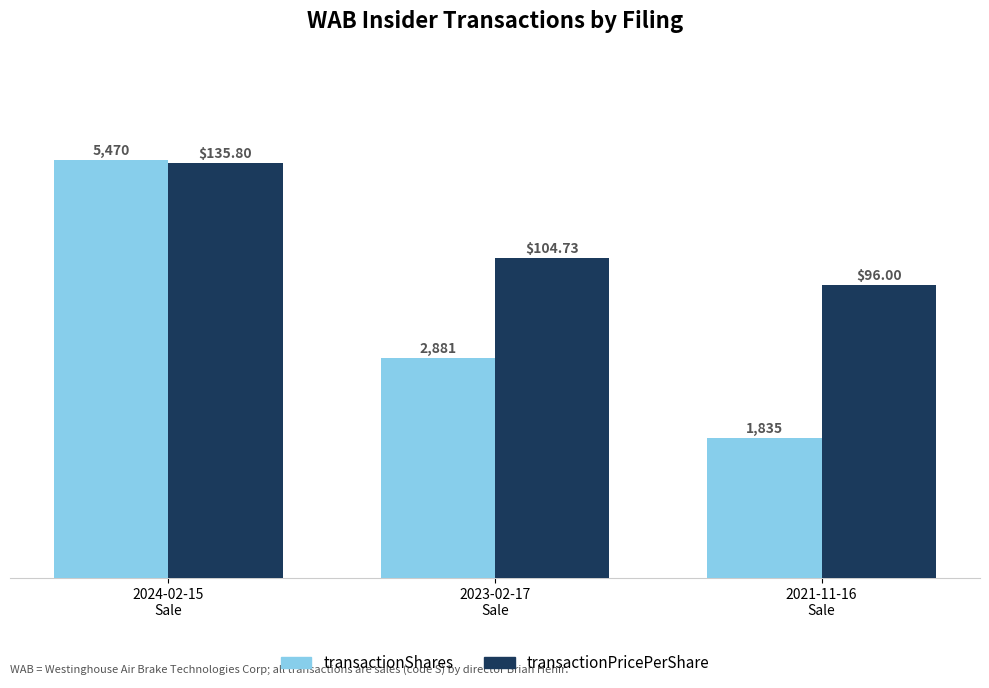

What is the total value across all series at 2023-02-17
Sale?

7070.1